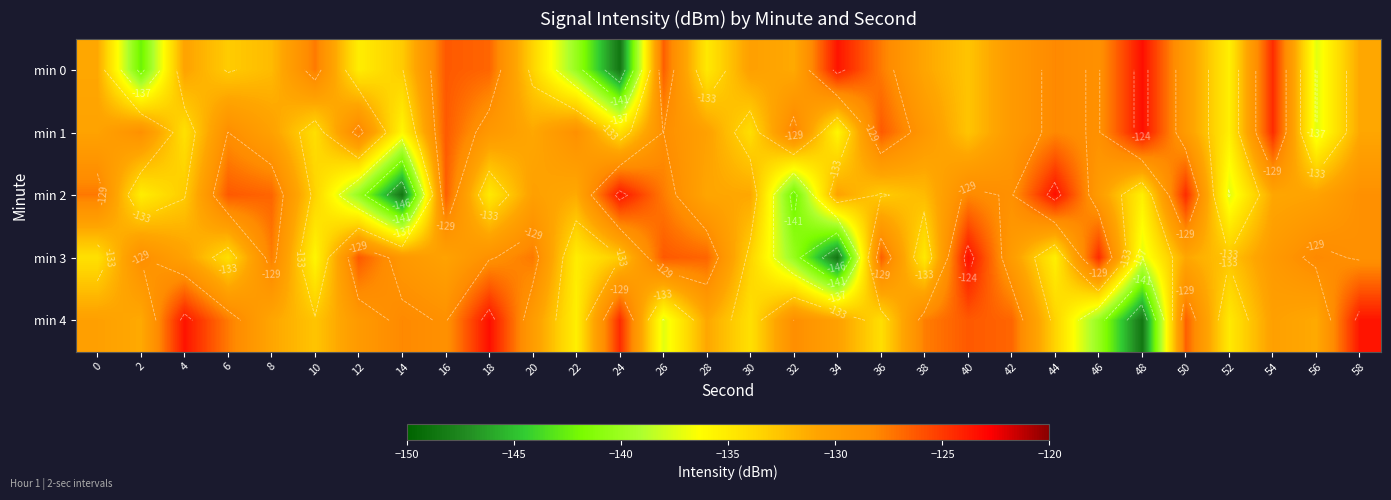

What is the sum of all min 4 values?

-3921.5